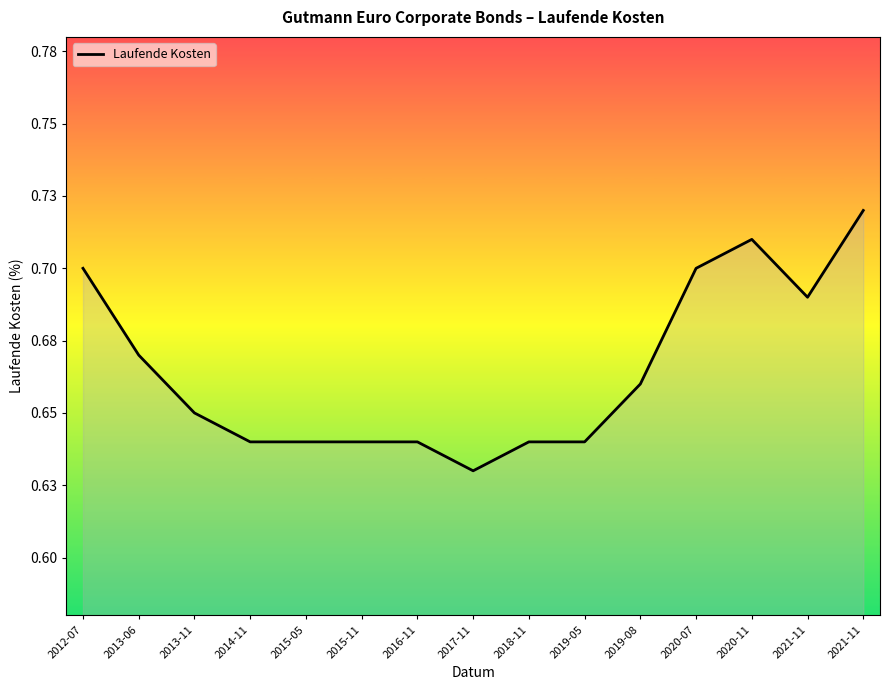

Does the chart have visible grid lines?

No